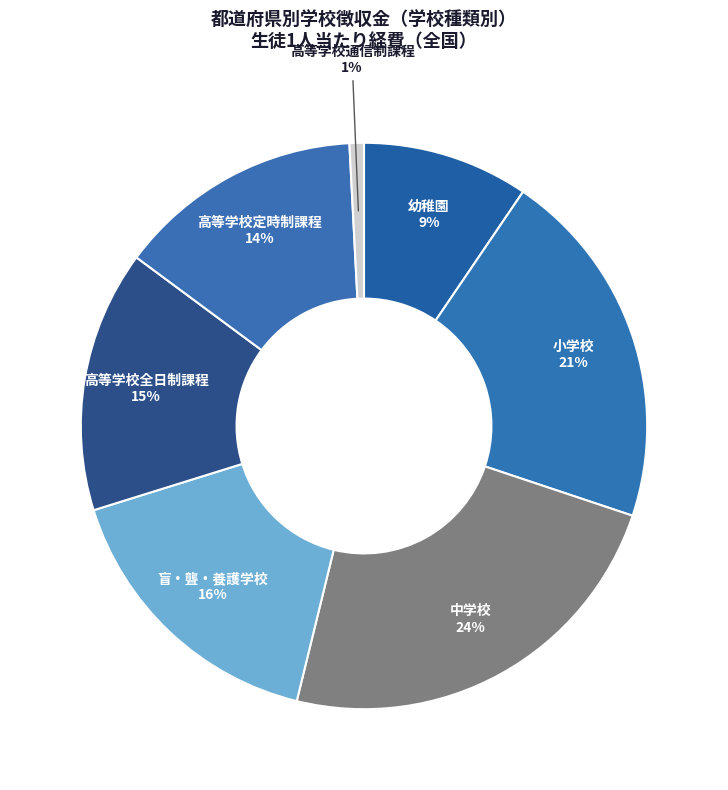

To the nearest percent, what percentage of the pie is 中学校?

24%